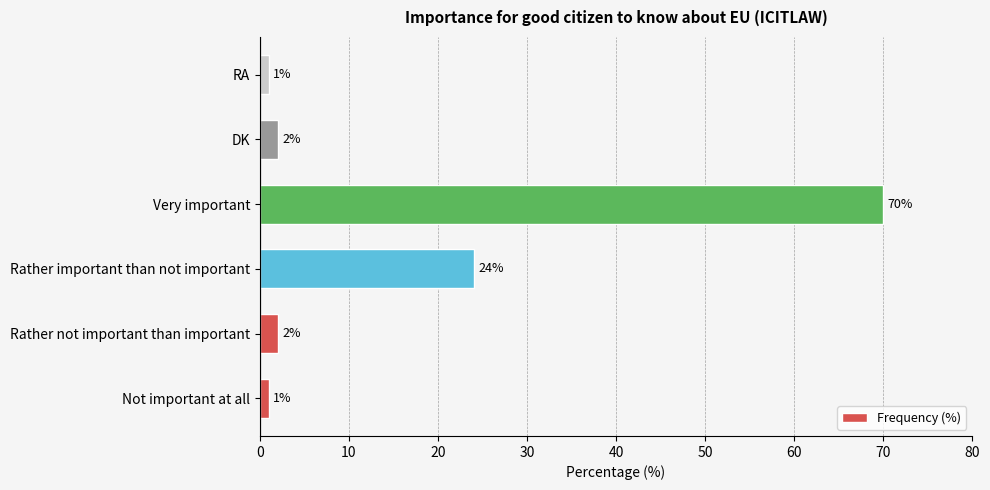

Count the number of categories in the chart.

6